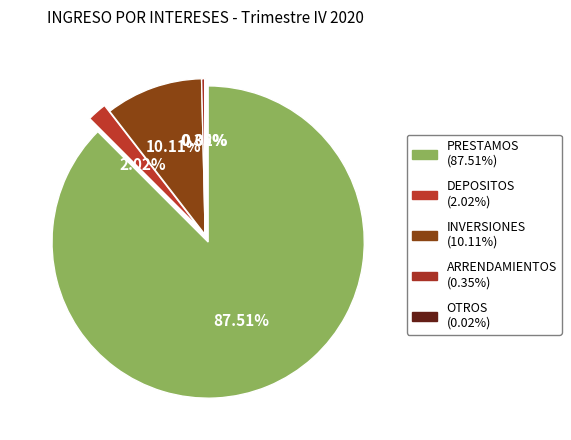

What is the smallest slice in the pie chart?

OTROS